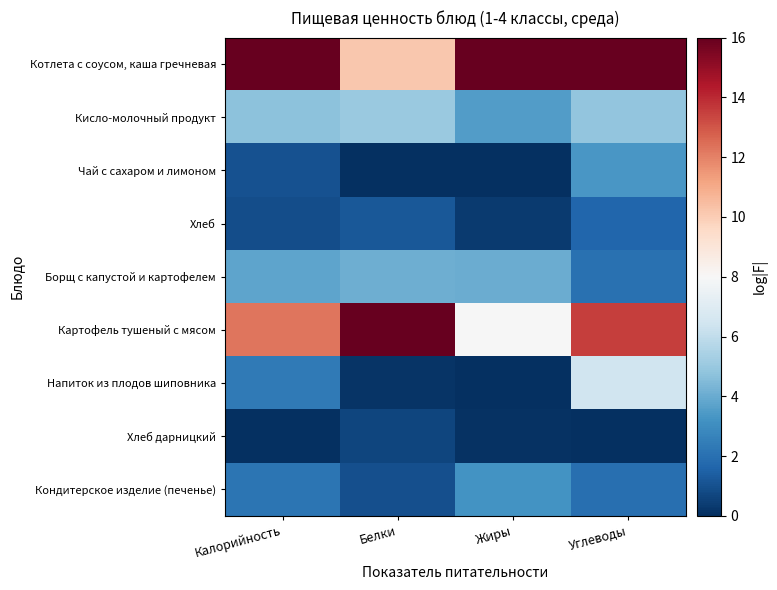

Which label corresponds to the smallest value in the chart?

Белки